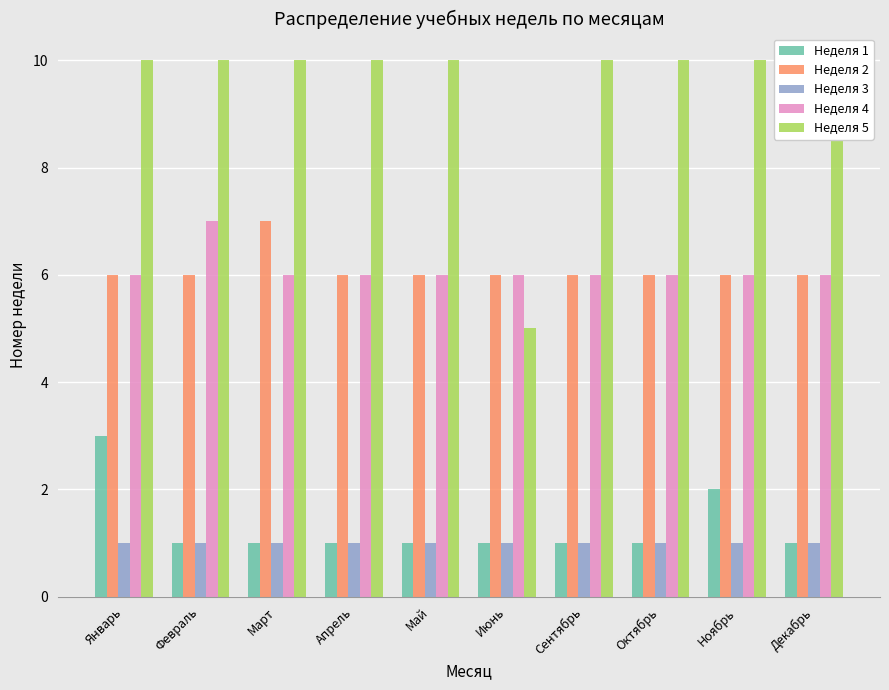

Between Декабрь and Апрель, which is larger?

Декабрь